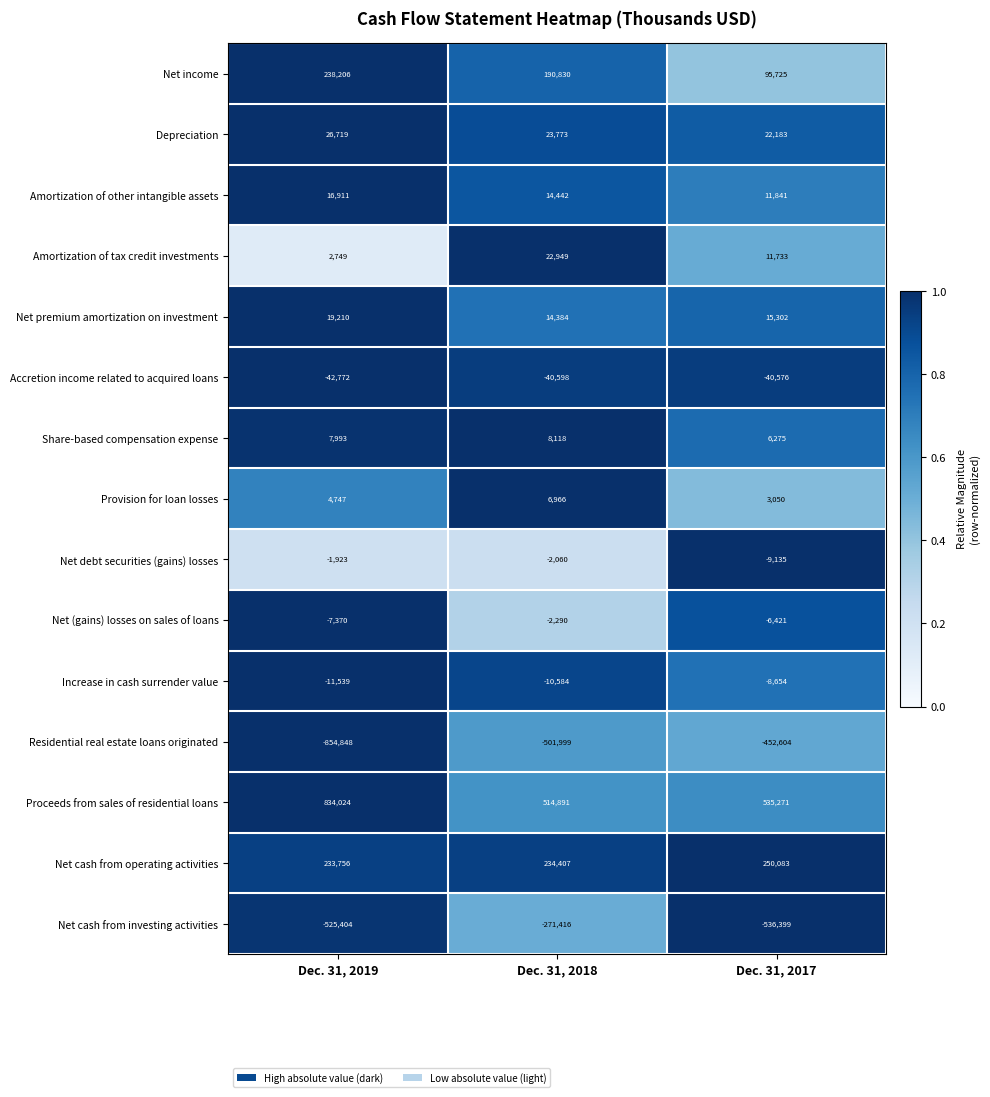

Where is Net cash from investing activities nearest to the value -403907?

Dec. 31, 2019